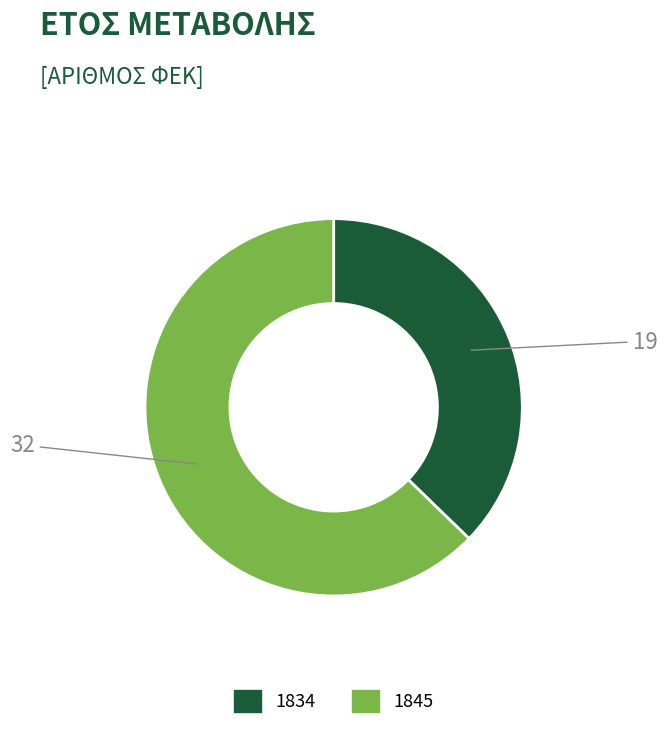

Which category has the smallest portion of the pie?

1834